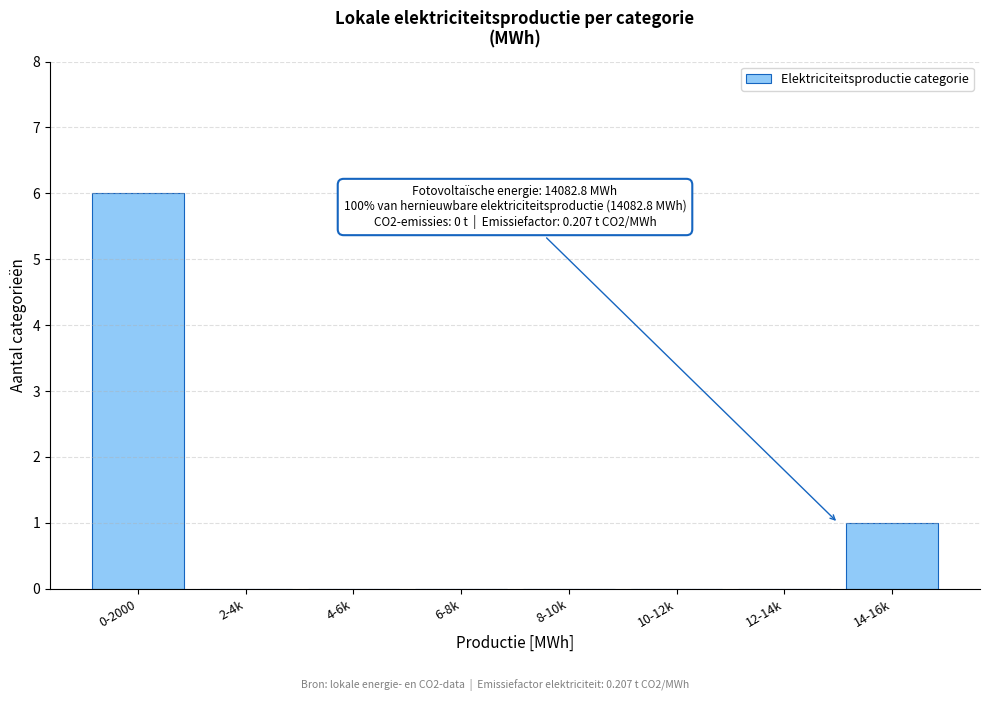

Reading left to right, extract all data points from this chart.

0-2000=6	2-4k=0	4-6k=0	6-8k=0	8-10k=0	10-12k=0	12-14k=0	14-16k=1